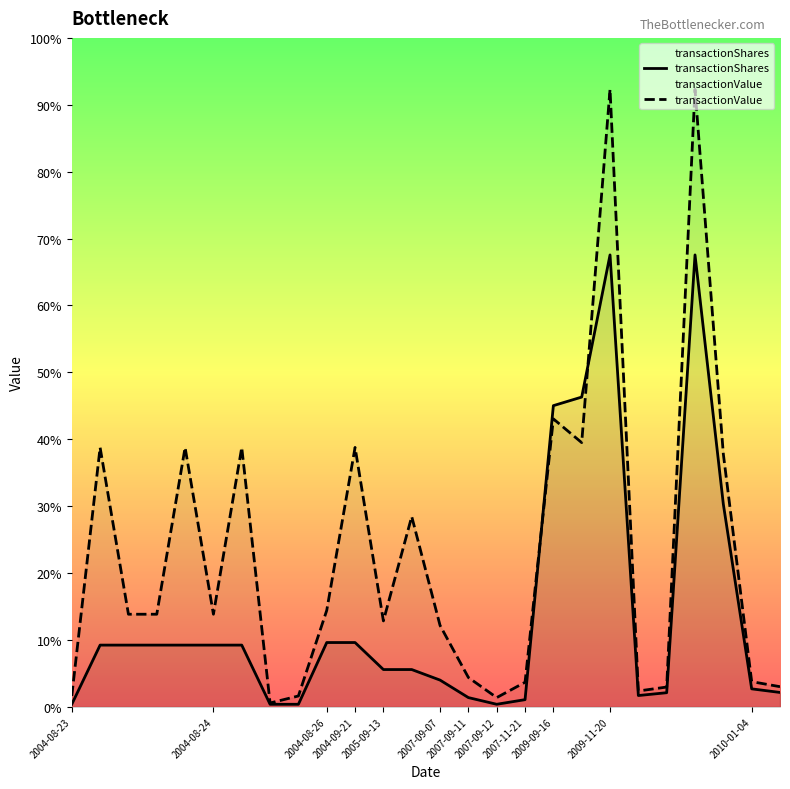

Does the chart display data point markers on the line(s)?

No